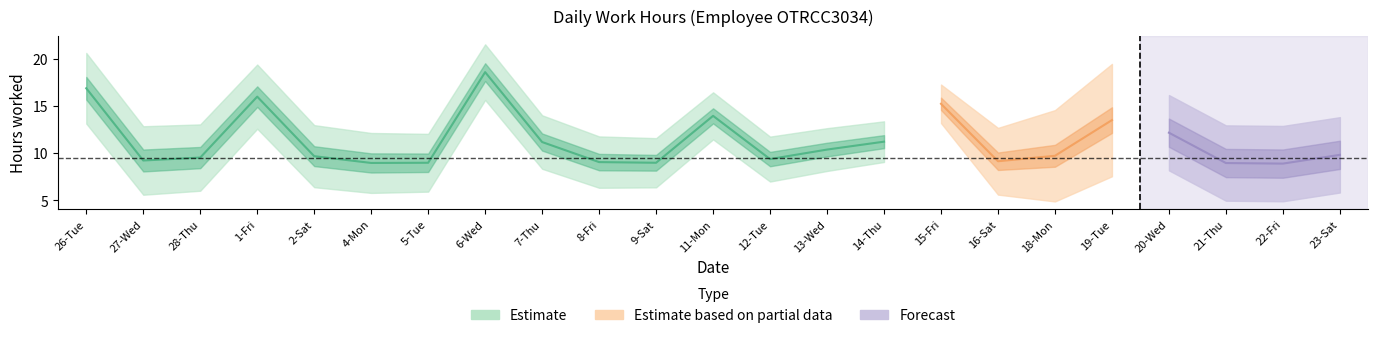

True or false: the data has more than 0 interior local peaks.

True